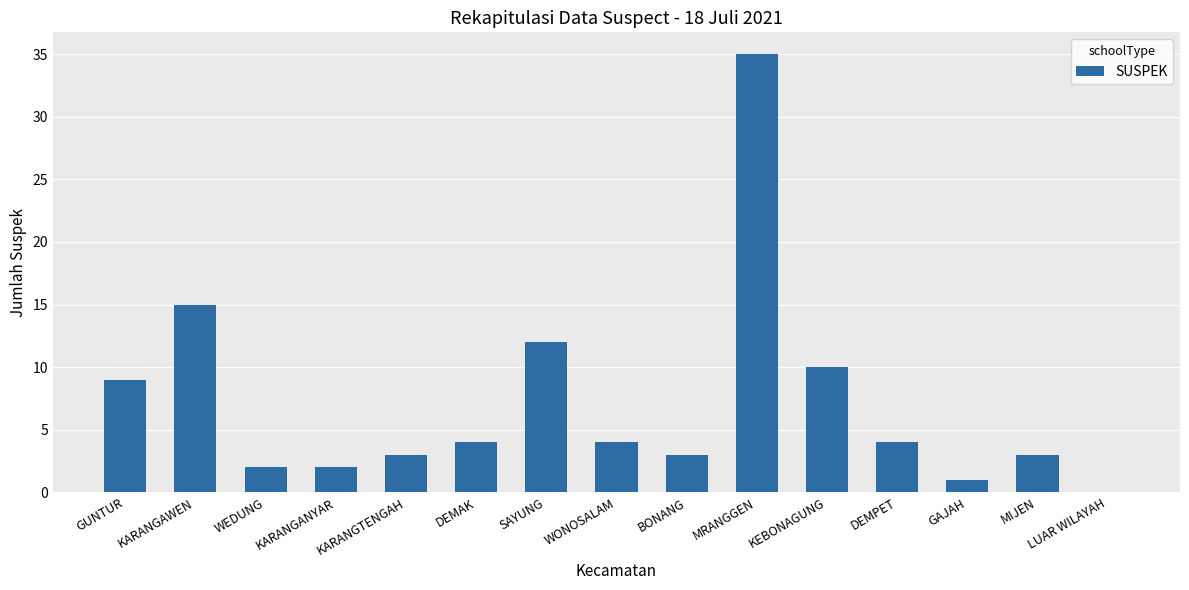

Reading left to right, list all the values displayed in this chart.

9	15	2	2	3	4	12	4	3	35	10	4	1	3	0